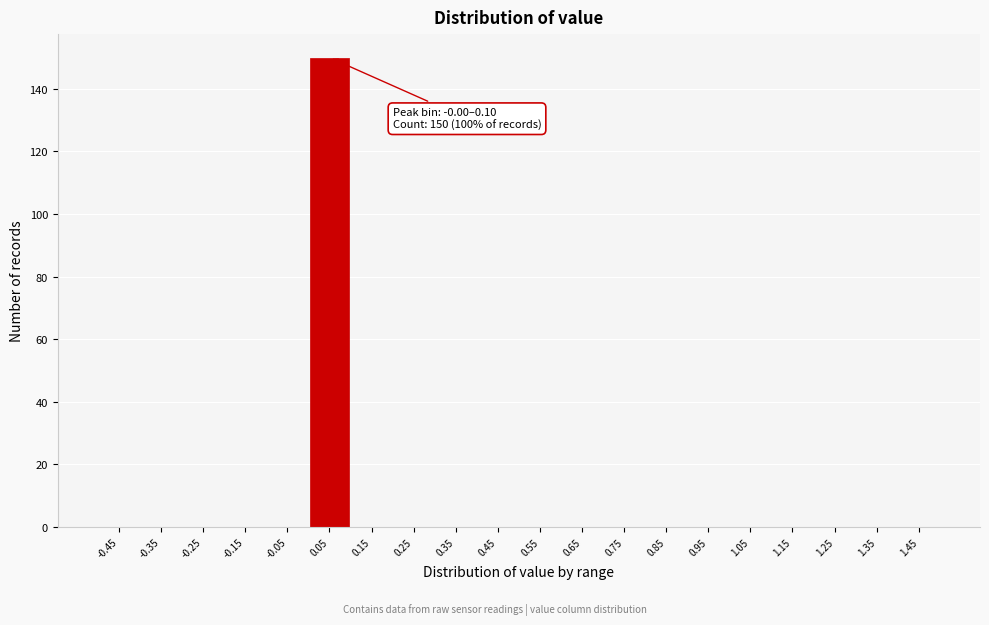

Over which range of the x-axis is the bar tallest?

0.0 to 0.1